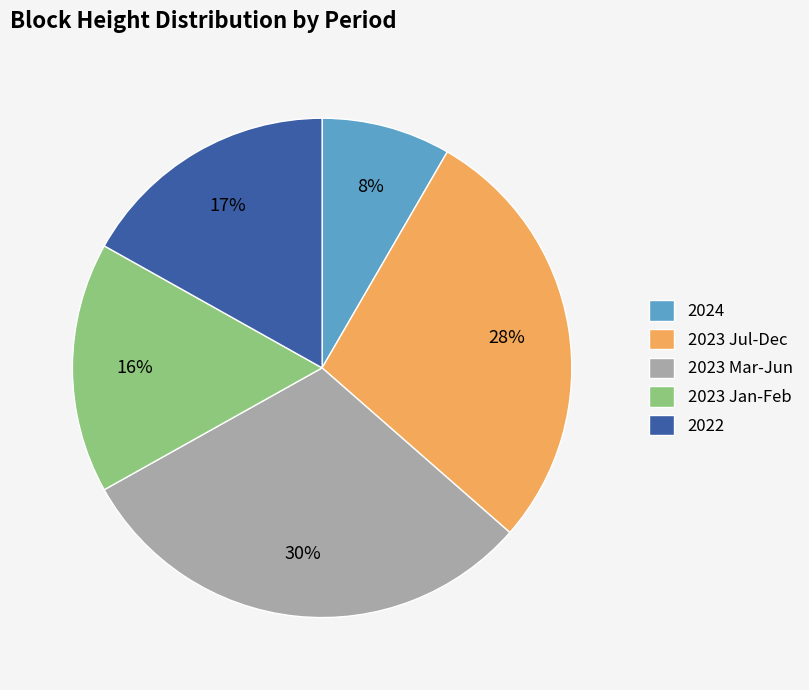

To the nearest percent, what is the average slice percentage?

20%